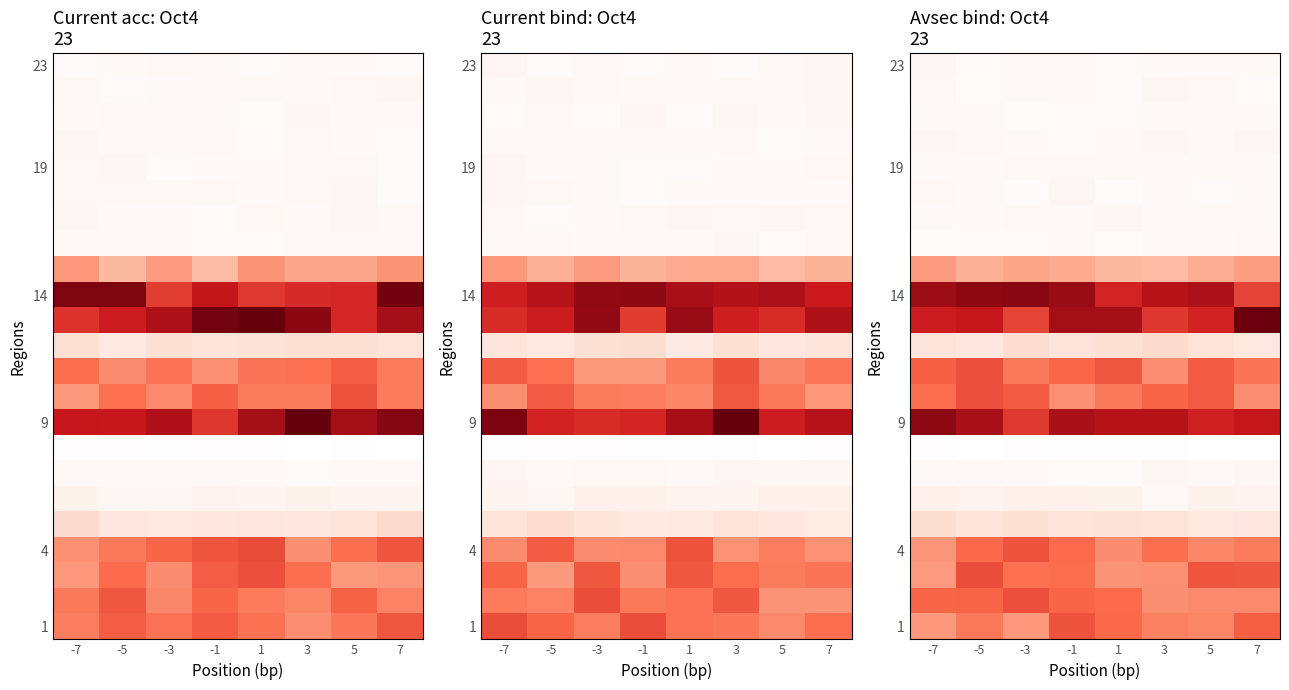

Count the number of categories in the chart.

8